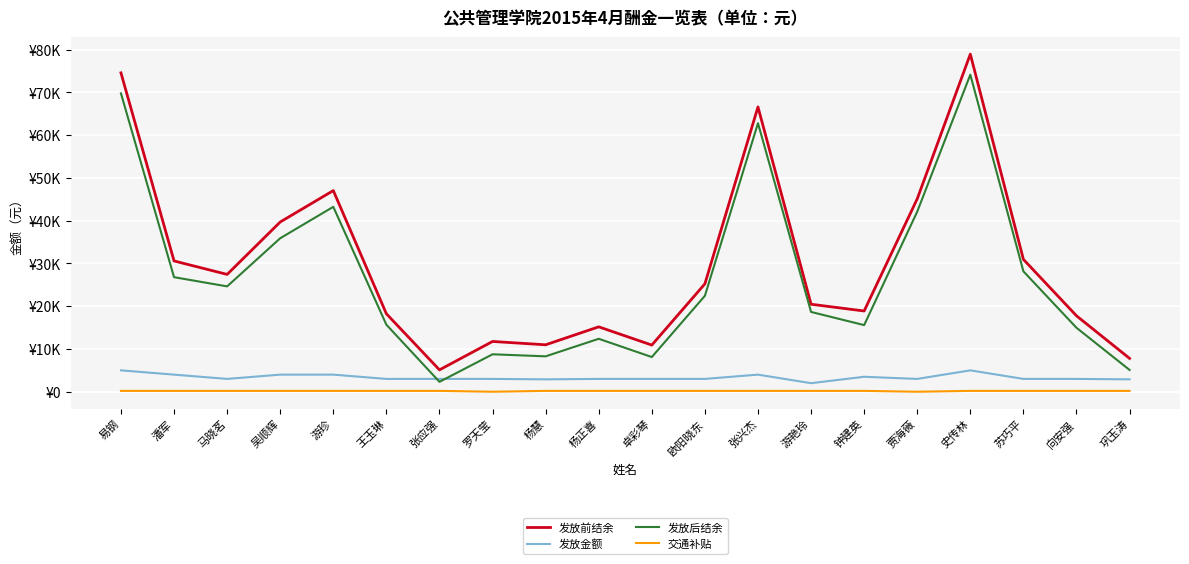

What is the spread (max minus min) of values at 张兴杰?

66415.6